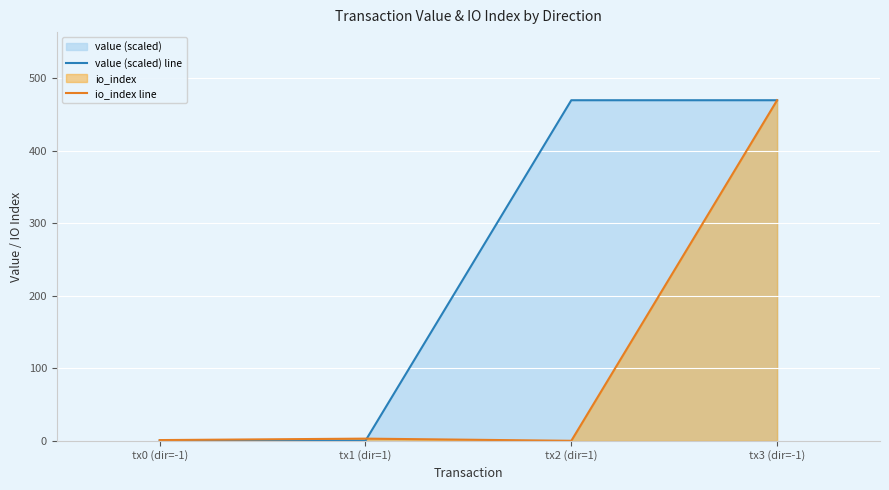

Rank the series by their maximum value, from highest to lowest.

value (scaled) line, io_index line